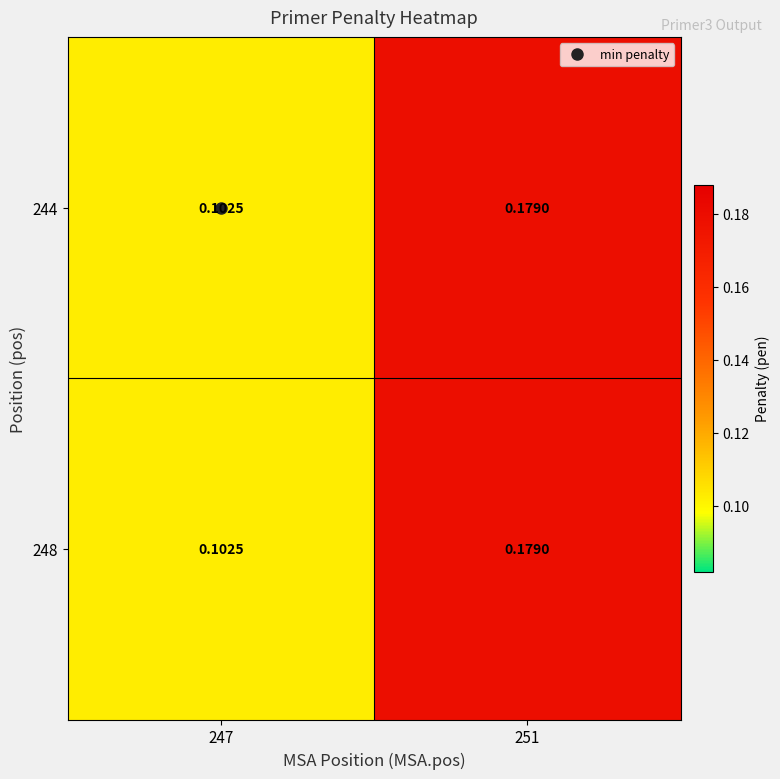

Between 247 and 251, which is larger?

251